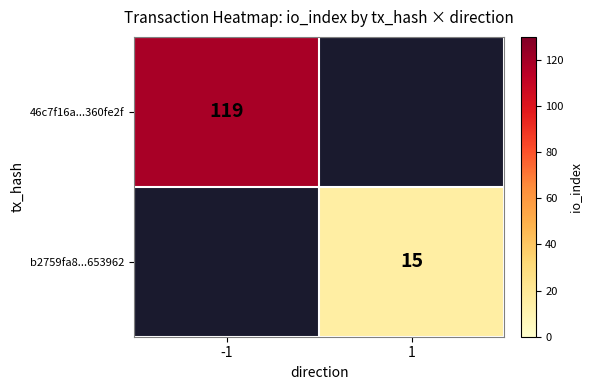

The value of 46c7f16a...360fe2f at -1 is 157. True or false?

False